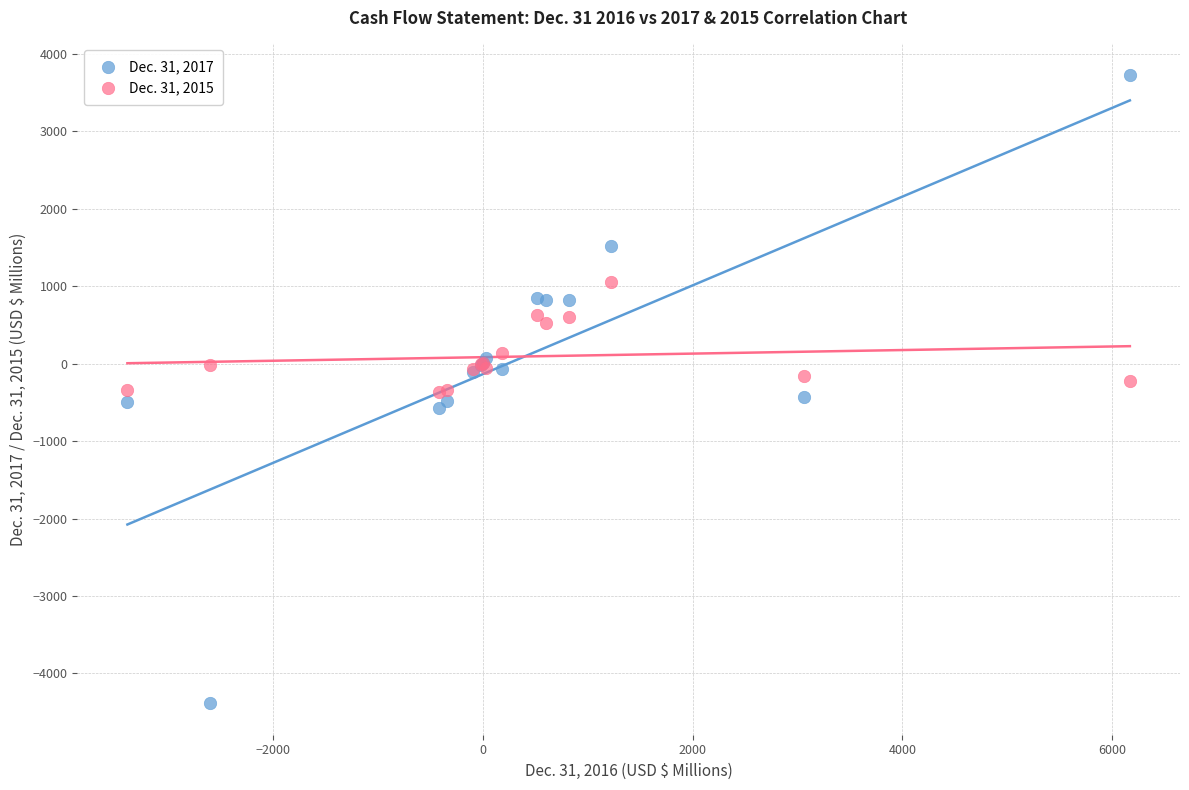

Which series contains the lowest Y value?

Dec. 31, 2017